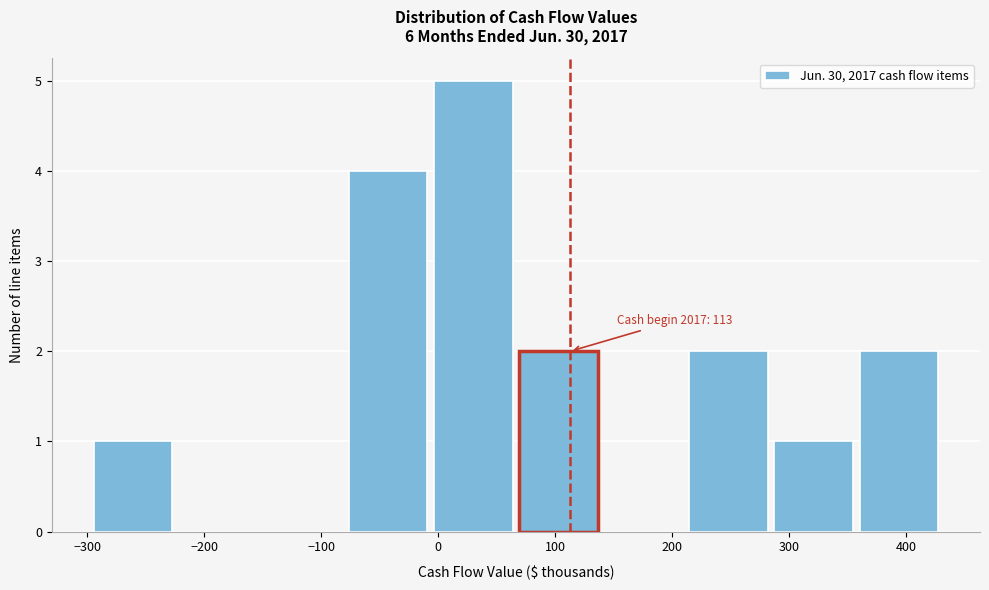

Over which range of the x-axis is the bar tallest?

0 to 70